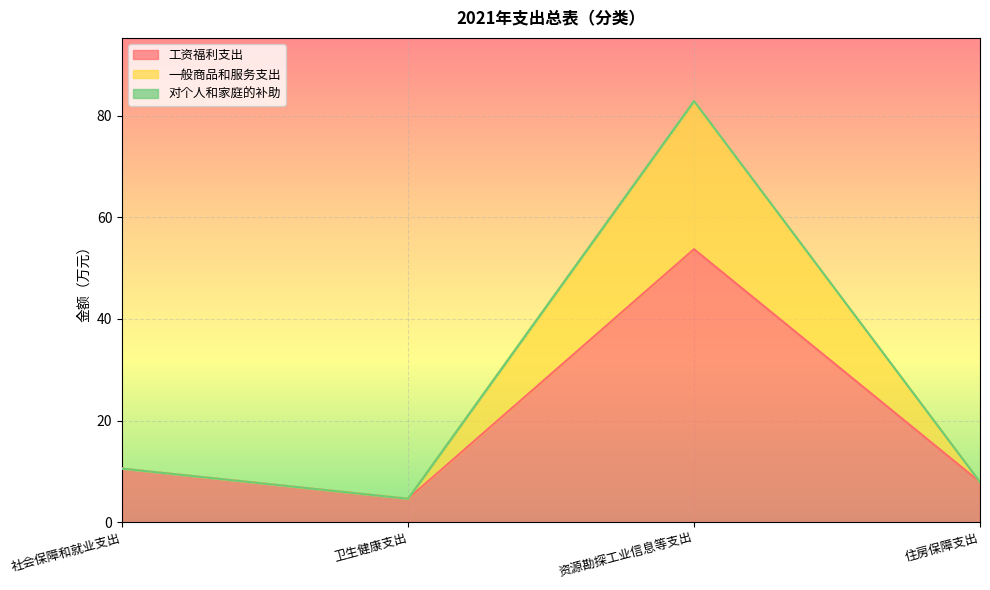

The value of 一般商品和服务支出 at 社会保障和就业支出 is 5.0. True or false?

False